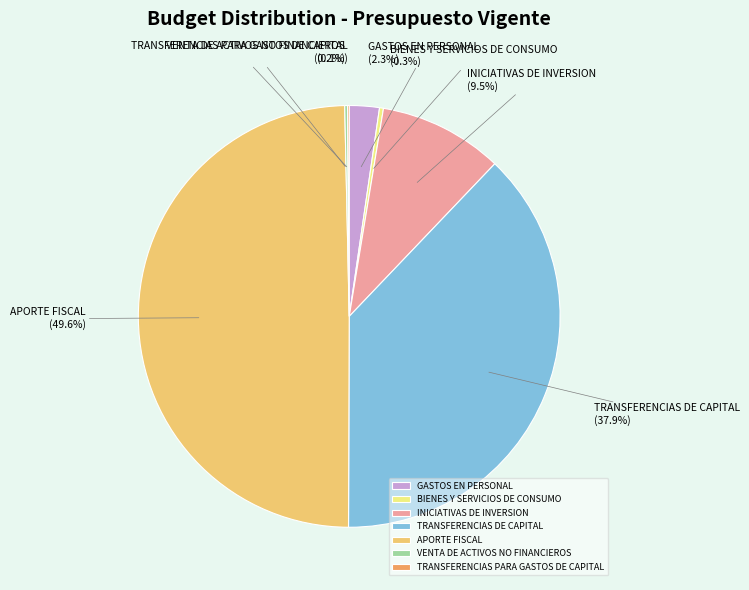

What is the largest slice in the pie chart?

APORTE FISCAL